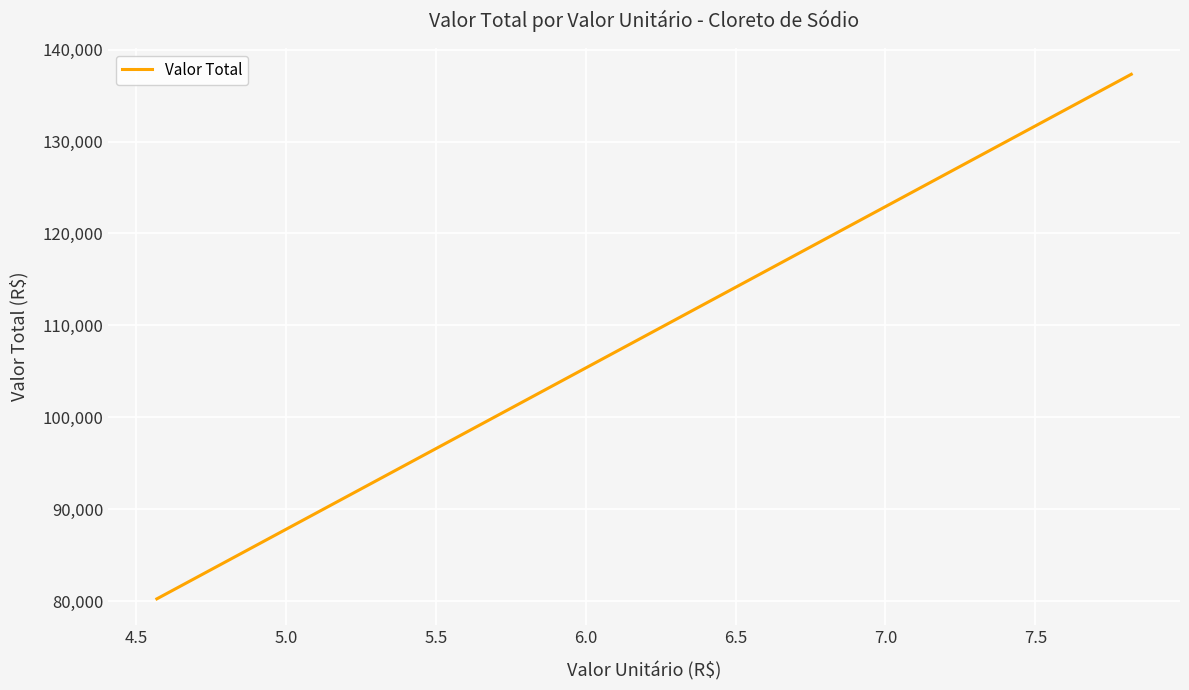

How many lines are shown in the chart?

1